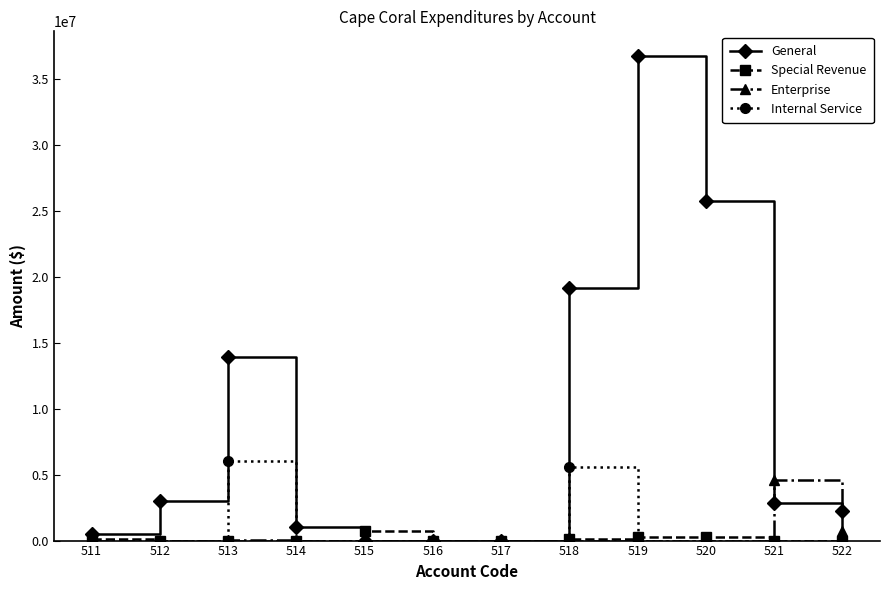

Is the value of General at 519 greater than the value of Enterprise at 519?

Yes